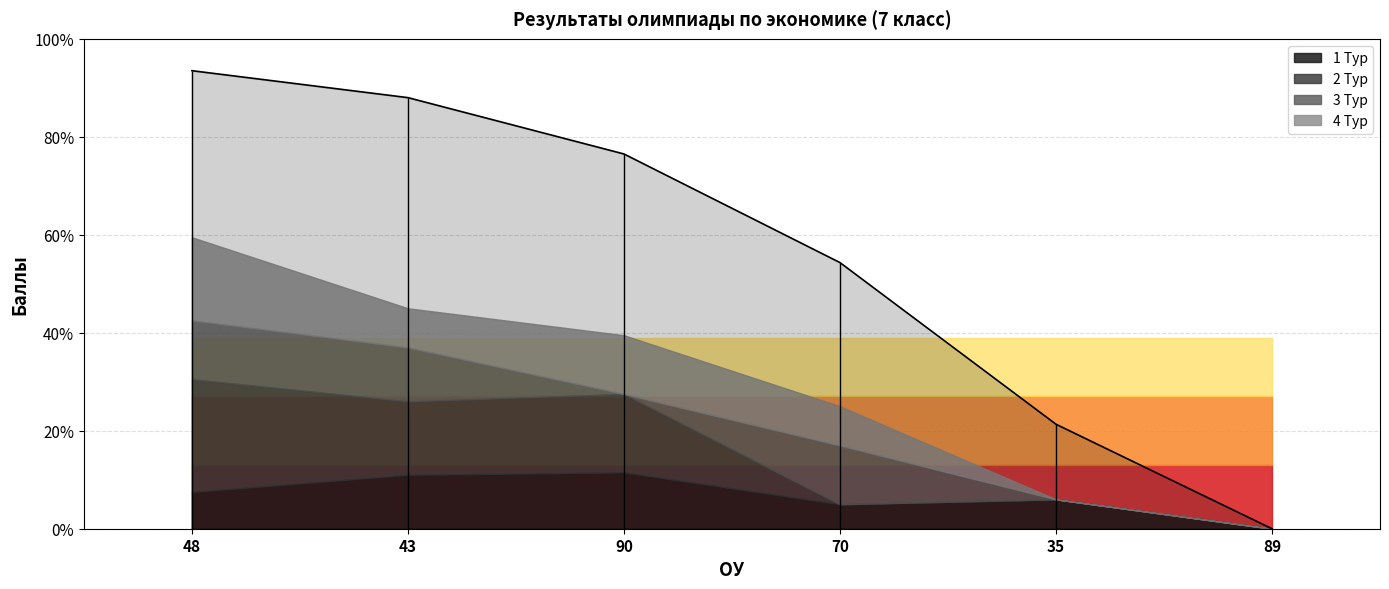

What is the difference between the values at 89 and 48?

93.5